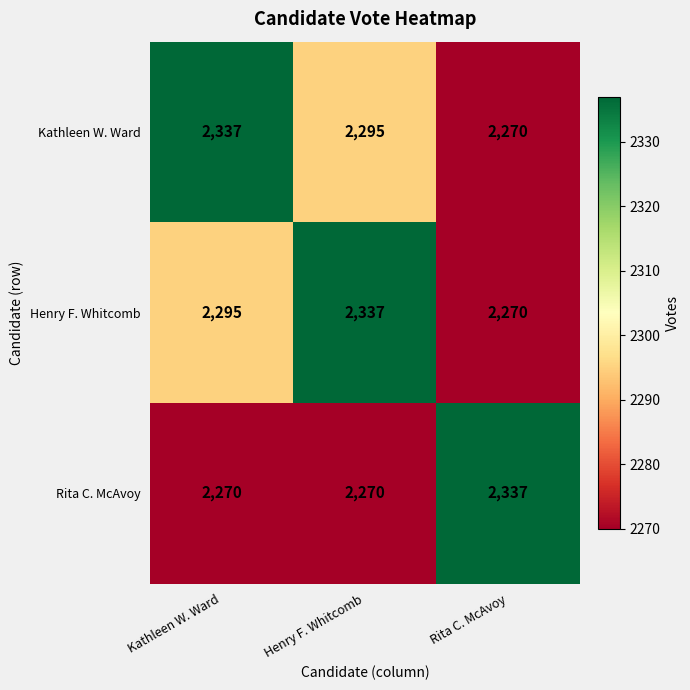

What is the total value across all series at Rita C. McAvoy?

6877